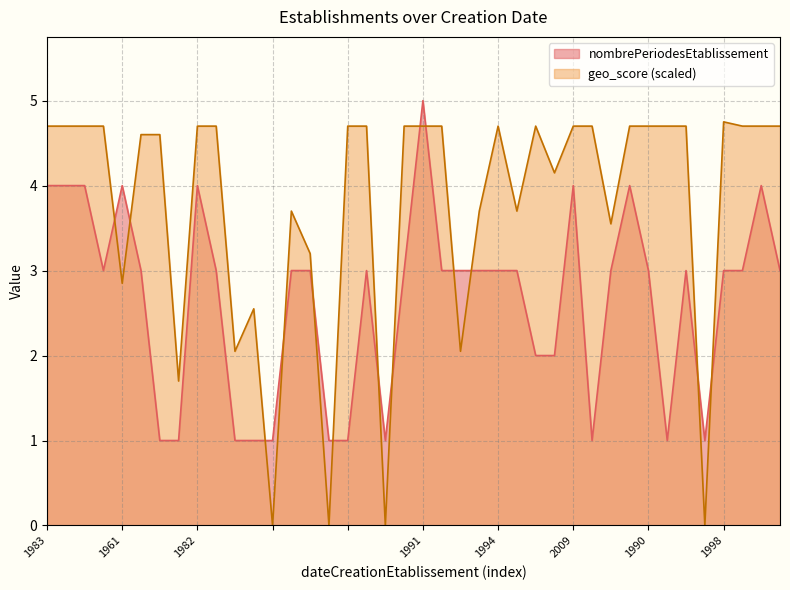

List the series in order of their overall mean, highest first.

geo_score (scaled), nombrePeriodesEtablissement